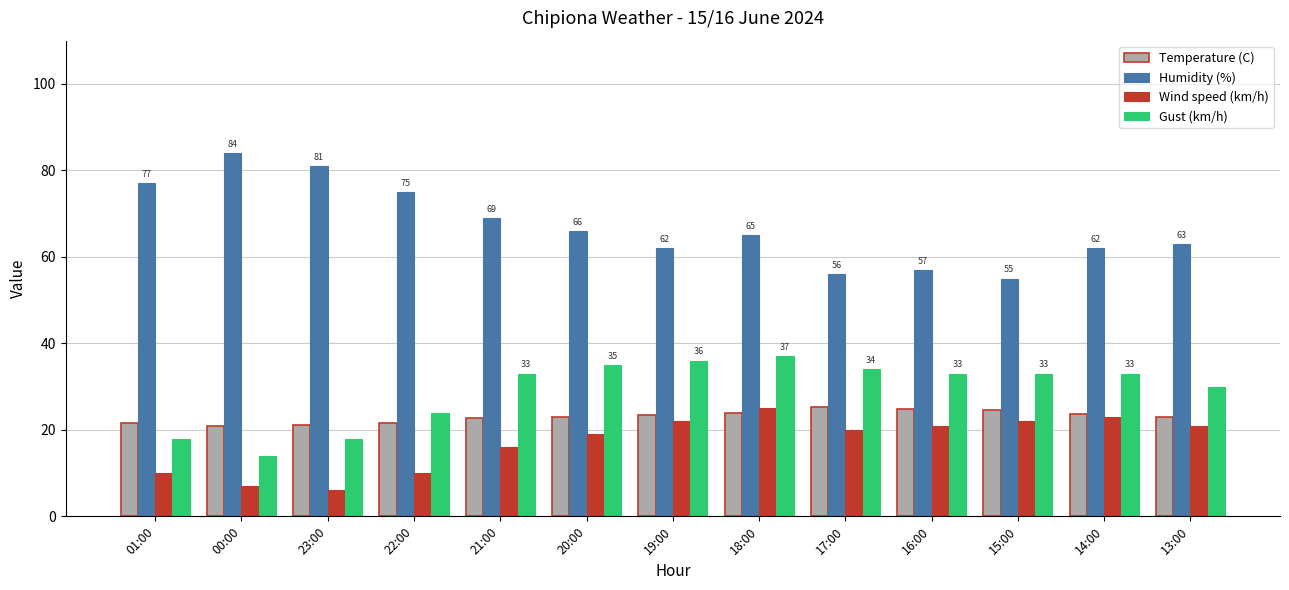

Does the chart contain stacked bars?

No